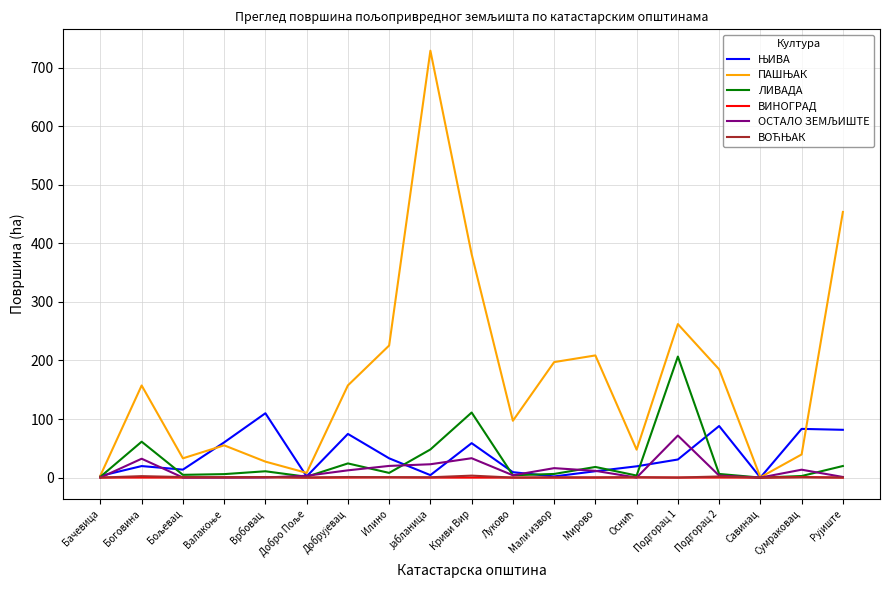

What is the greatest value displayed?

729.1